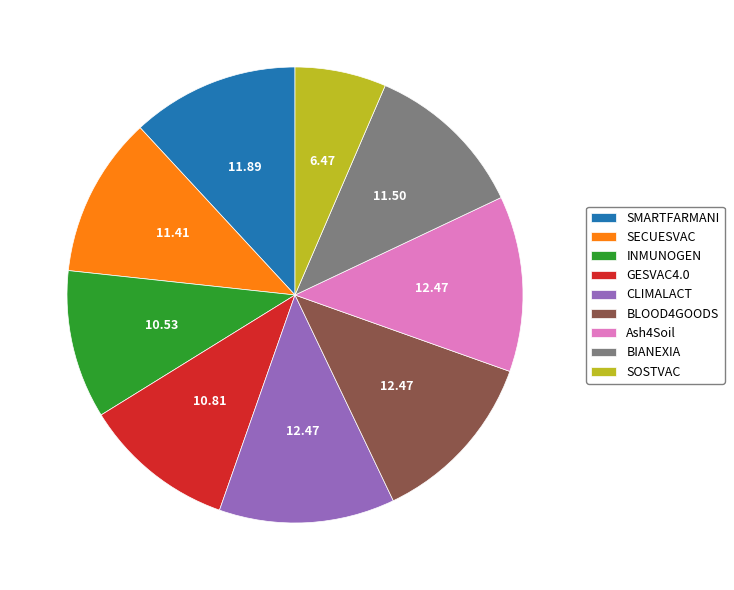

What is the smallest slice in the pie chart?

SOSTVAC